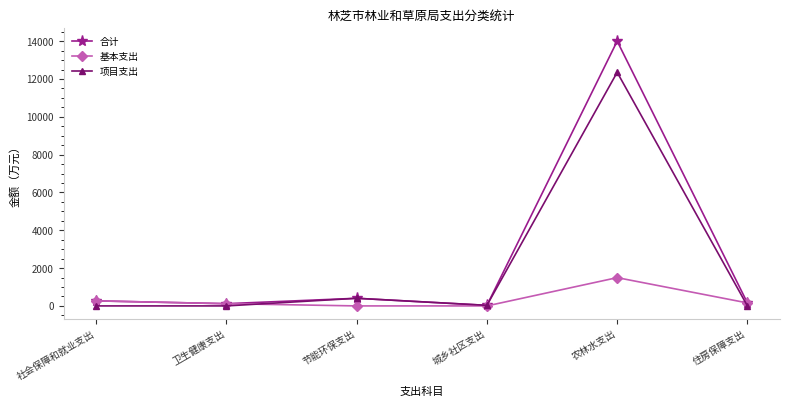

Count the number of categories in the chart.

6